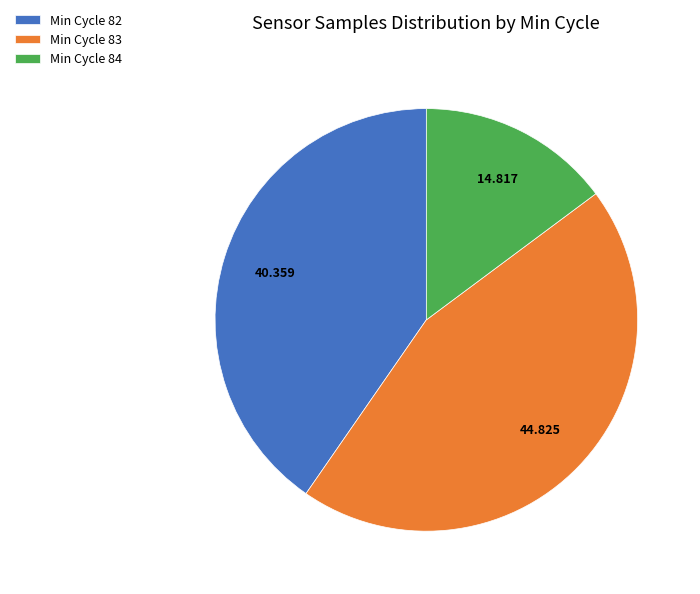

Rank the categories by value from lowest to highest.

Min Cycle 84, Min Cycle 82, Min Cycle 83